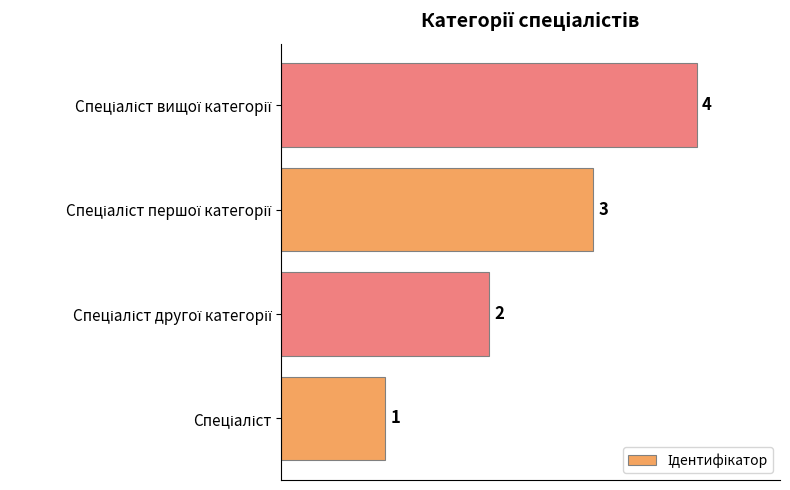

How many distinct data groups are displayed?

1